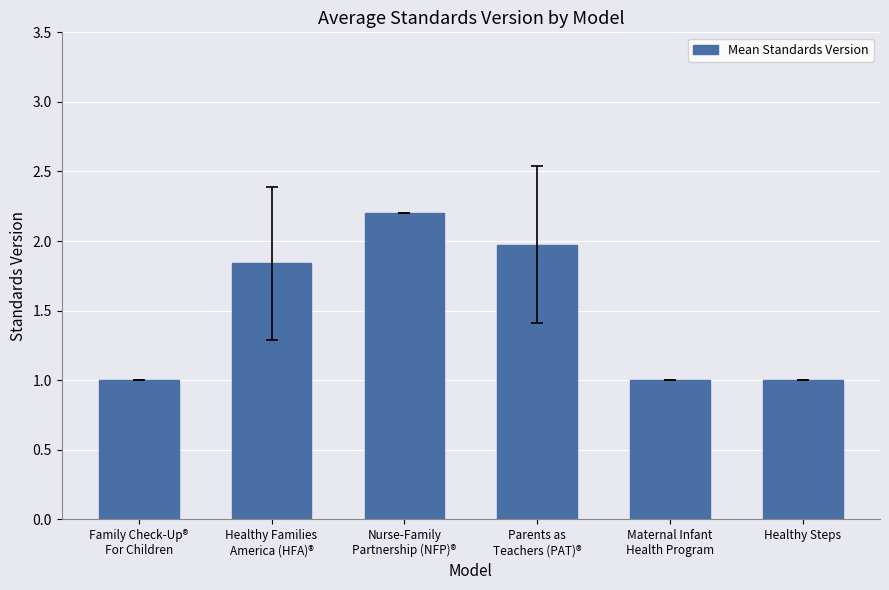

What is the difference between the maximum and minimum values?

1.2